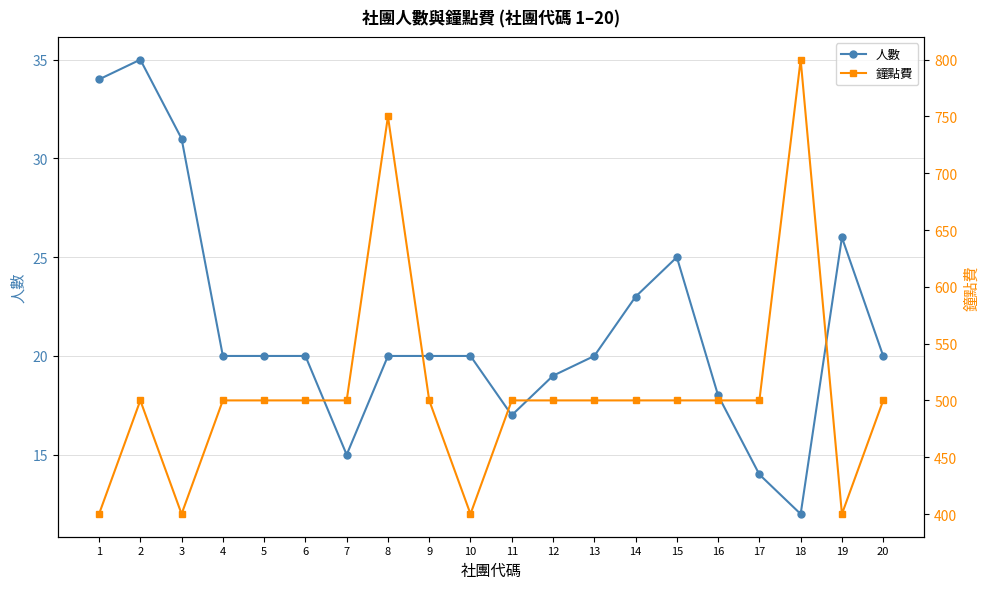

What is the sum of the 鐘點費 values at 7 and 15?

1000